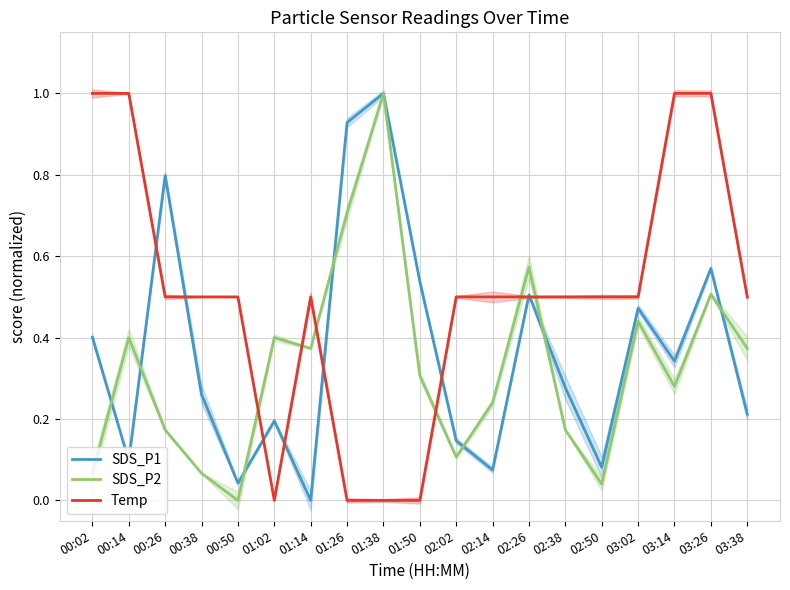

Reading right to left, transcribe all the data shown in this chart.

SDS_P1: 03:38=0.2	03:26=0.6	03:14=0.3	03:02=0.5	02:50=0.1	02:38=0.3	02:26=0.5	02:14=0.1	02:02=0.1	01:50=0.5	01:38=1.0	01:26=0.9	01:14=0.0	01:02=0.2	00:50=0.0	00:38=0.3	00:26=0.8	00:14=0.1	00:02=0.4
SDS_P2: 03:38=0.4	03:26=0.5	03:14=0.3	03:02=0.4	02:50=0.0	02:38=0.2	02:26=0.6	02:14=0.2	02:02=0.1	01:50=0.3	01:38=1.0	01:26=0.7	01:14=0.4	01:02=0.4	00:50=0.0	00:38=0.1	00:26=0.2	00:14=0.4	00:02=0.1
Temp: 03:38=0.5	03:26=1.0	03:14=1.0	03:02=0.5	02:50=0.5	02:38=0.5	02:26=0.5	02:14=0.5	02:02=0.5	01:50=0.0	01:38=0.0	01:26=0.0	01:14=0.5	01:02=0.0	00:50=0.5	00:38=0.5	00:26=0.5	00:14=1.0	00:02=1.0